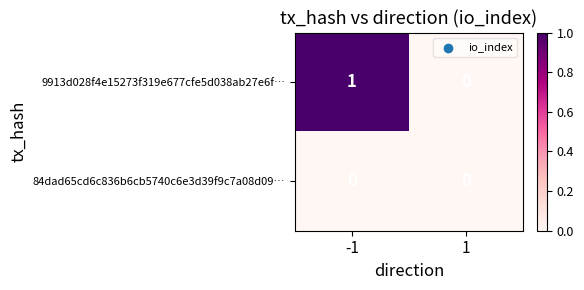

Between -1 and 1, which series saw the biggest shift?

9913d028f4e15273f319e677cfe5d038ab27e6f…